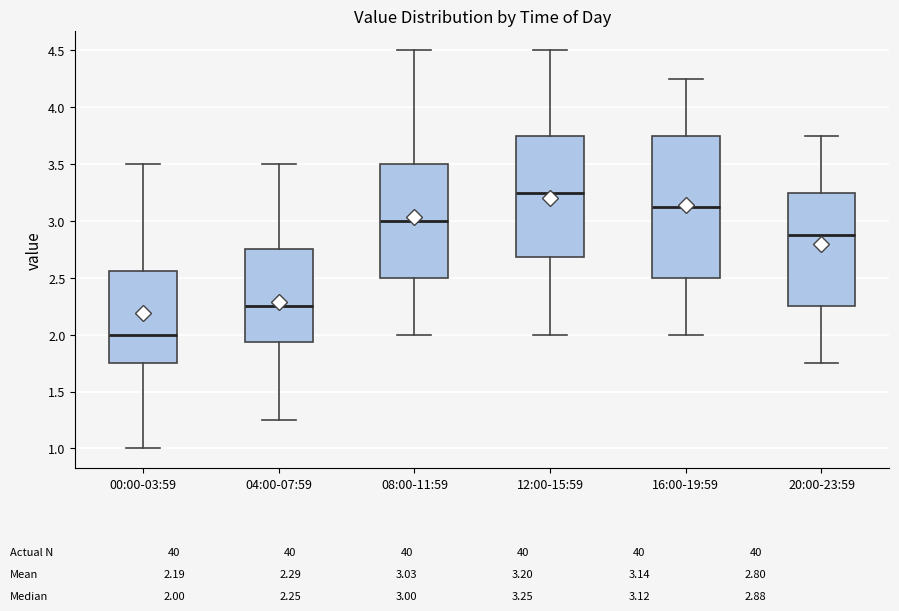

Which box's median line is the highest?

12:00-15:59